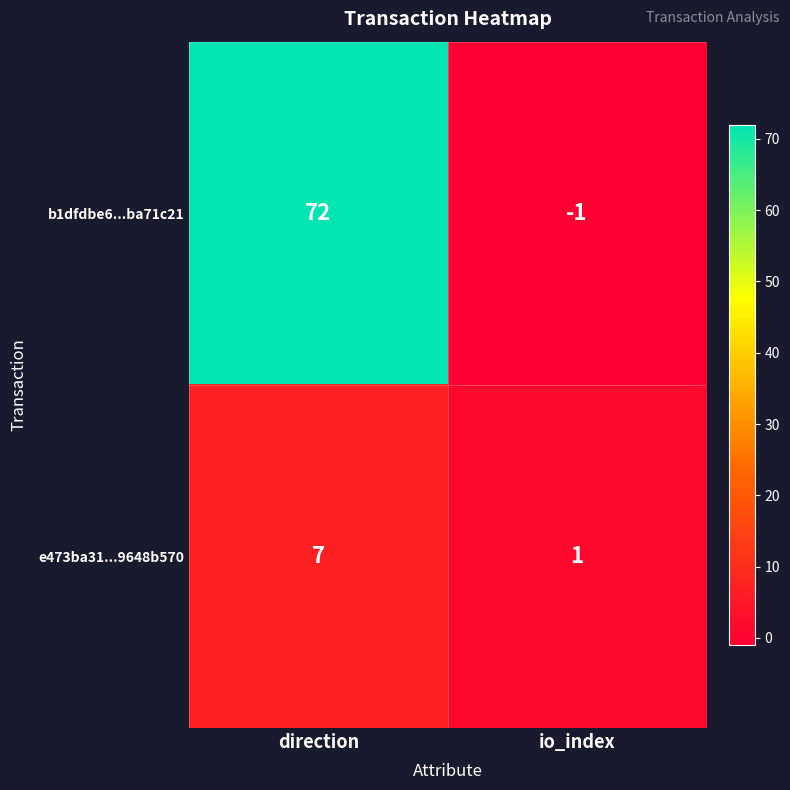

Which label corresponds to the largest value in the chart?

direction